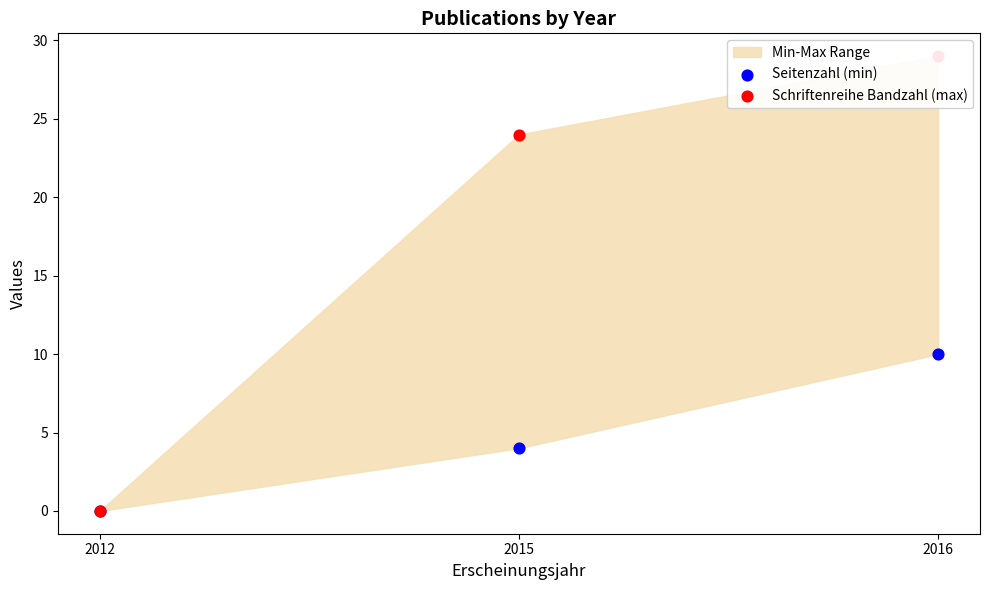

Which series contains the highest Y value?

Schriftenreihe Bandzahl (max)